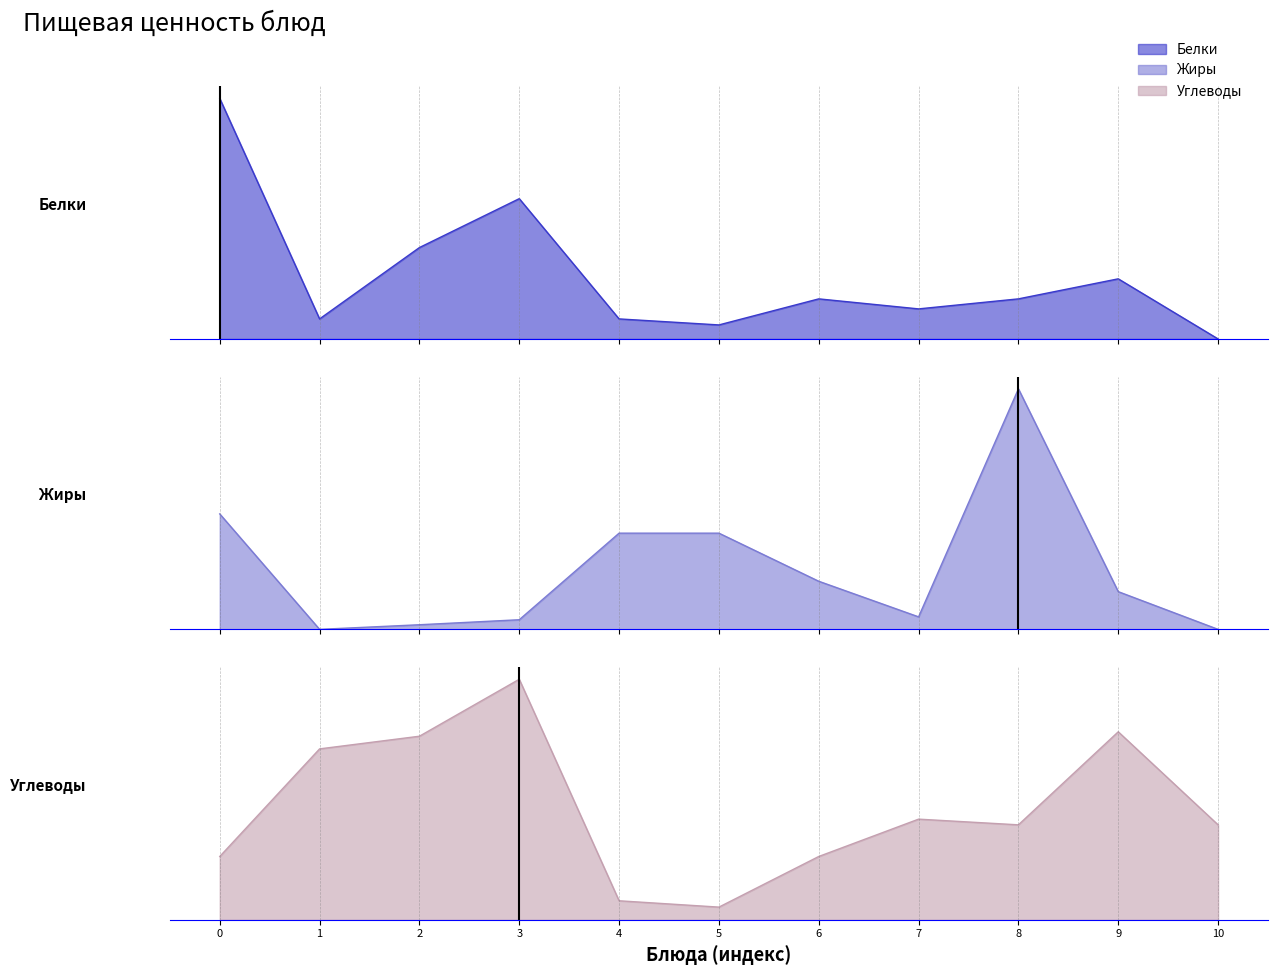

Rank the series by their maximum value, from lowest to highest.

Белки, Жиры, Углеводы